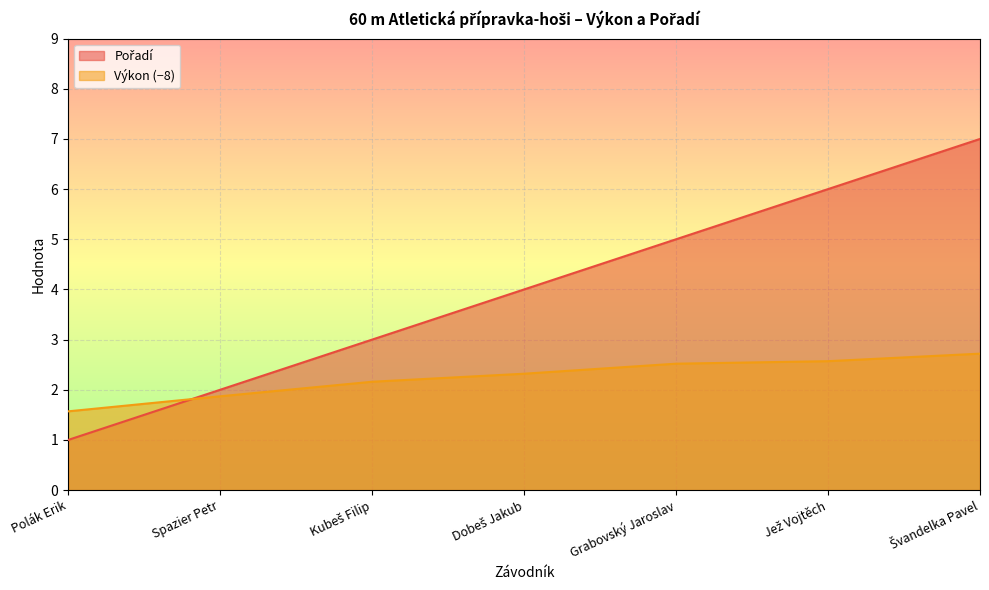

What is the difference between the Výkon values at Spazier Petr and Polák Erik?

0.3